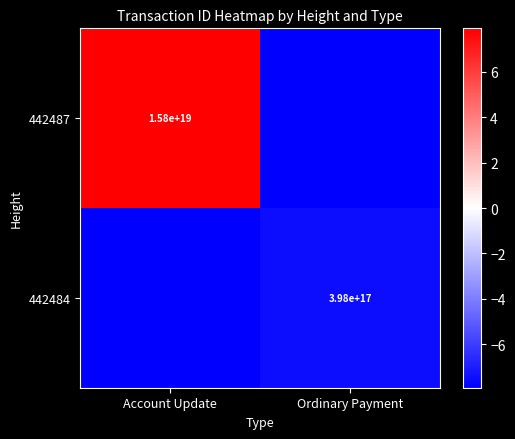

Is it true that 442484 equals 584106207505825152 at Ordinary Payment?

False